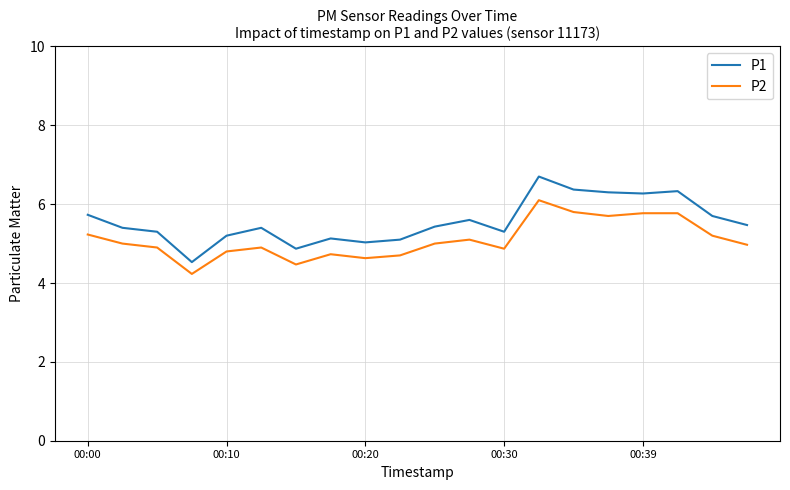

True or false: P1 and P2 intersect in this chart.

False